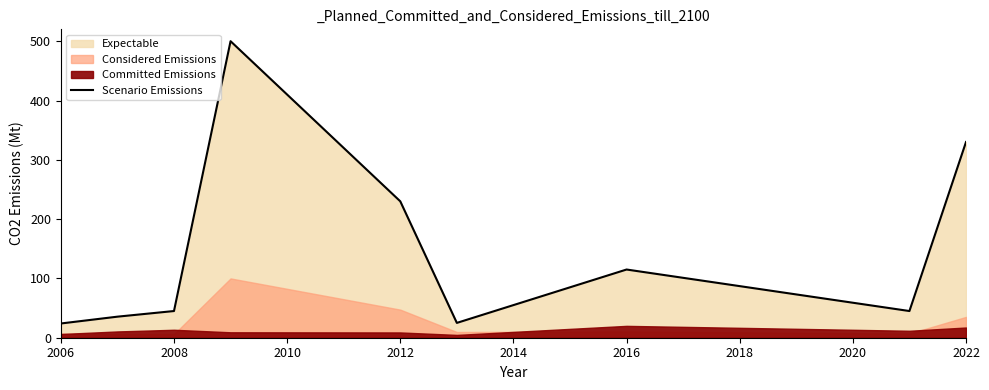

The Scenario Emissions series shows 40.5 at 2006. True or false?

False